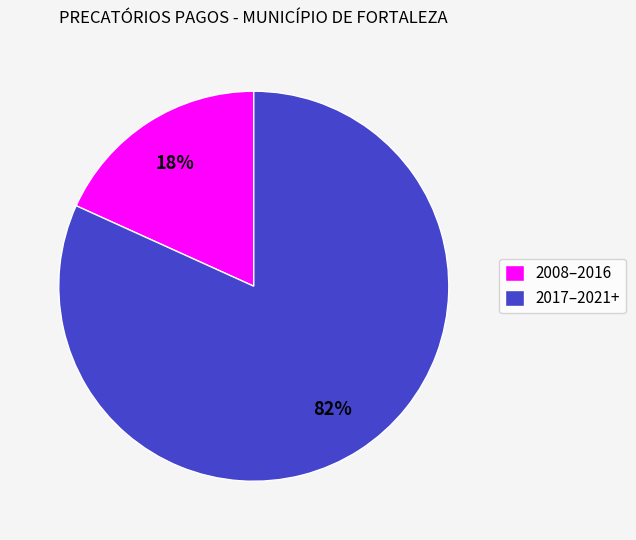

Rank the categories by value from highest to lowest.

2017–2021+, 2008–2016